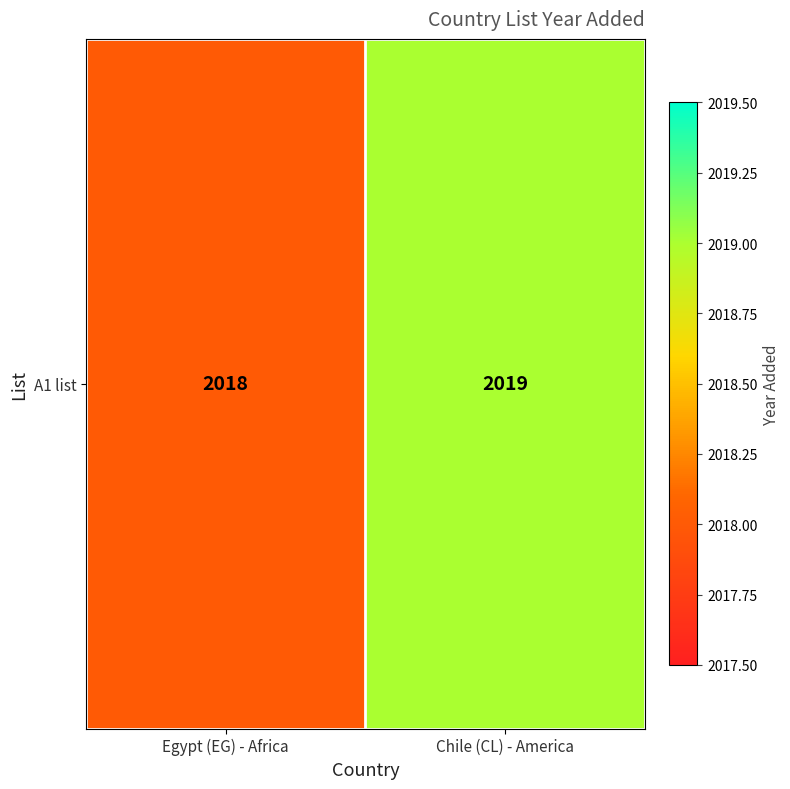

What is the sum of all values?

4037